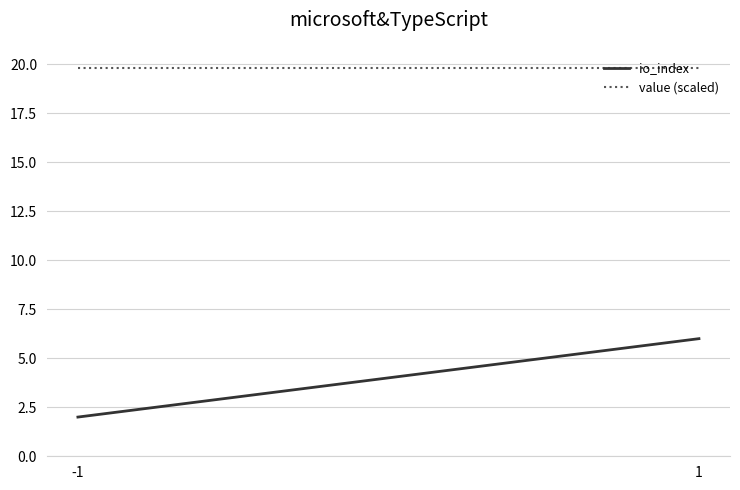

At which category is the sum across all series the highest?

1